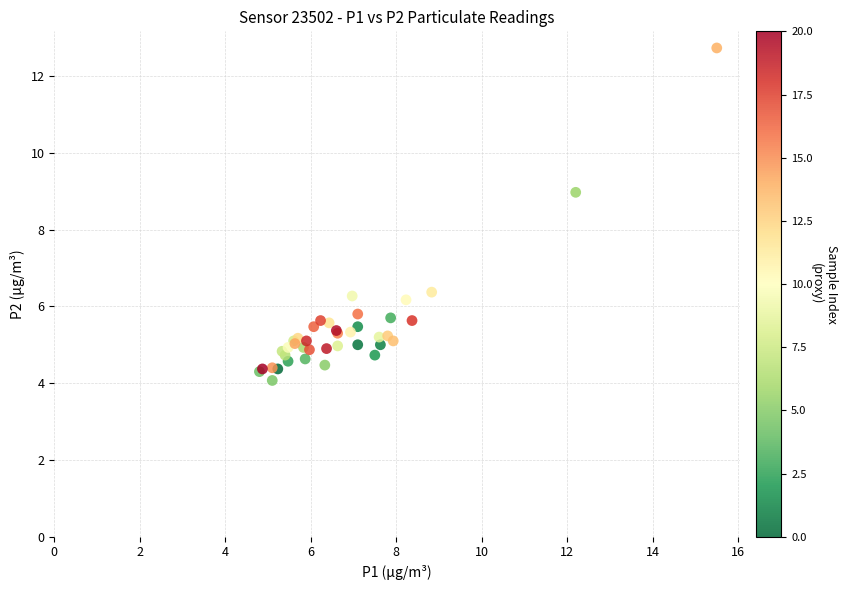

What Y value in the scatter plot is closest to 8?

9.0